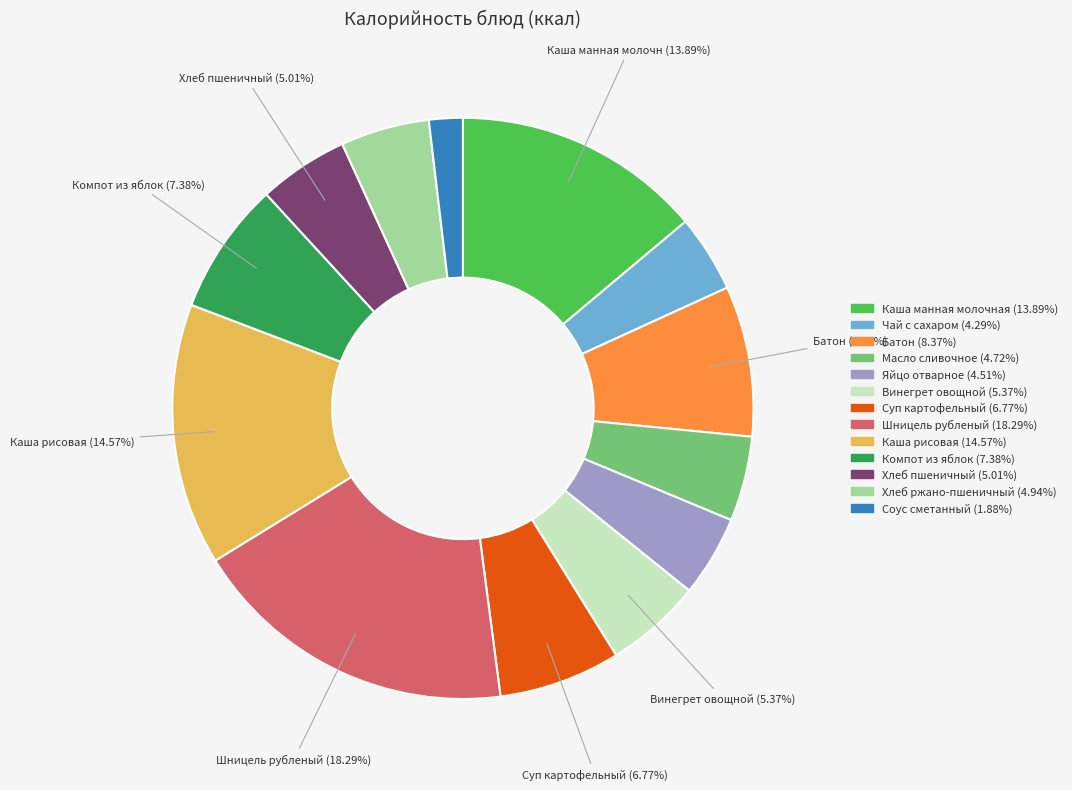

Is it true that Чай с сахаром is 17% of the pie?

False